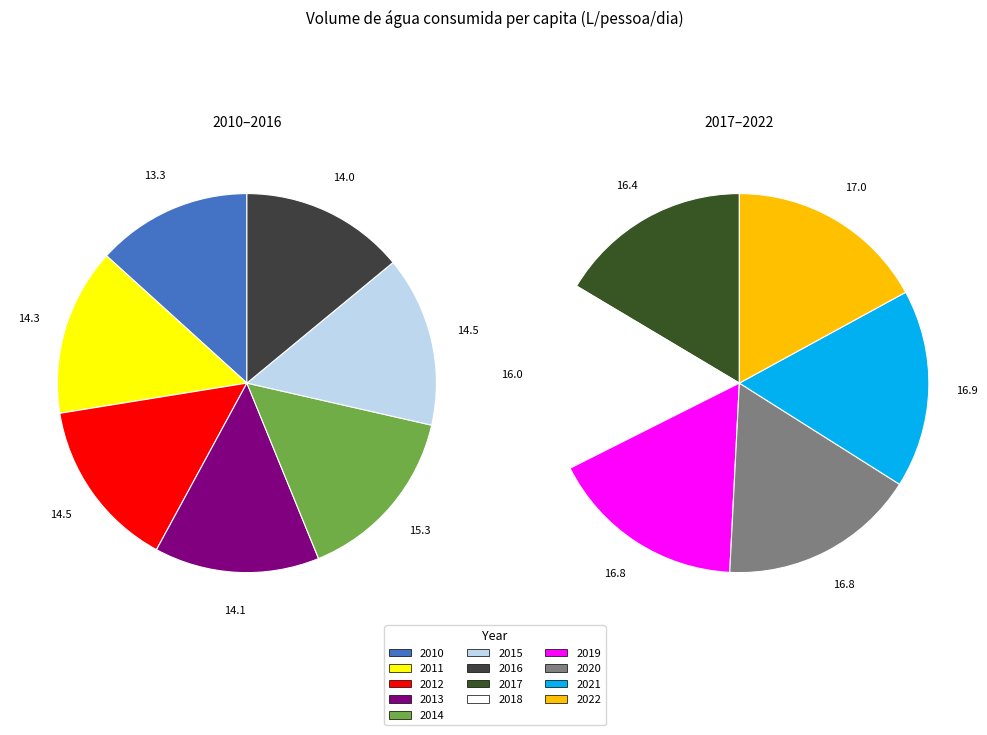

Which category has the smallest portion of the pie?

2010